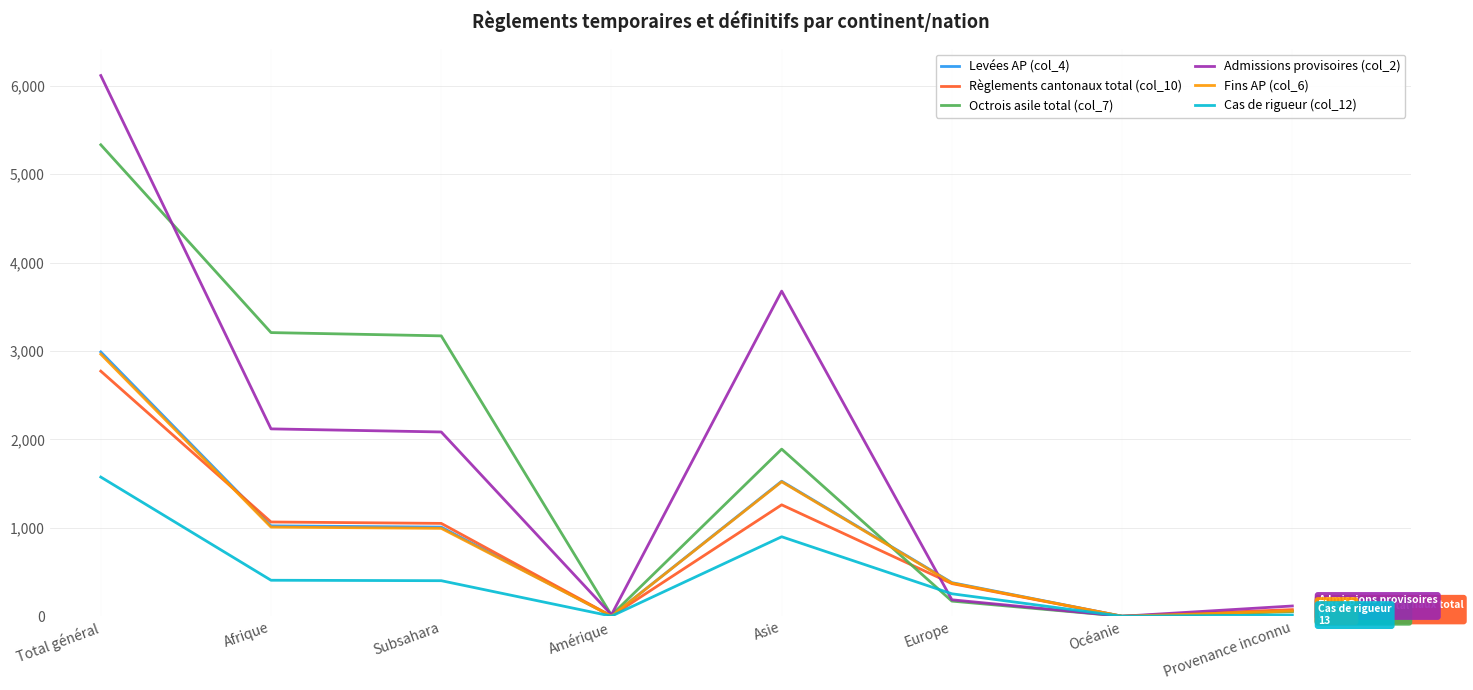

Which series has the widest spread of values?

Admissions provisoires (col_2)